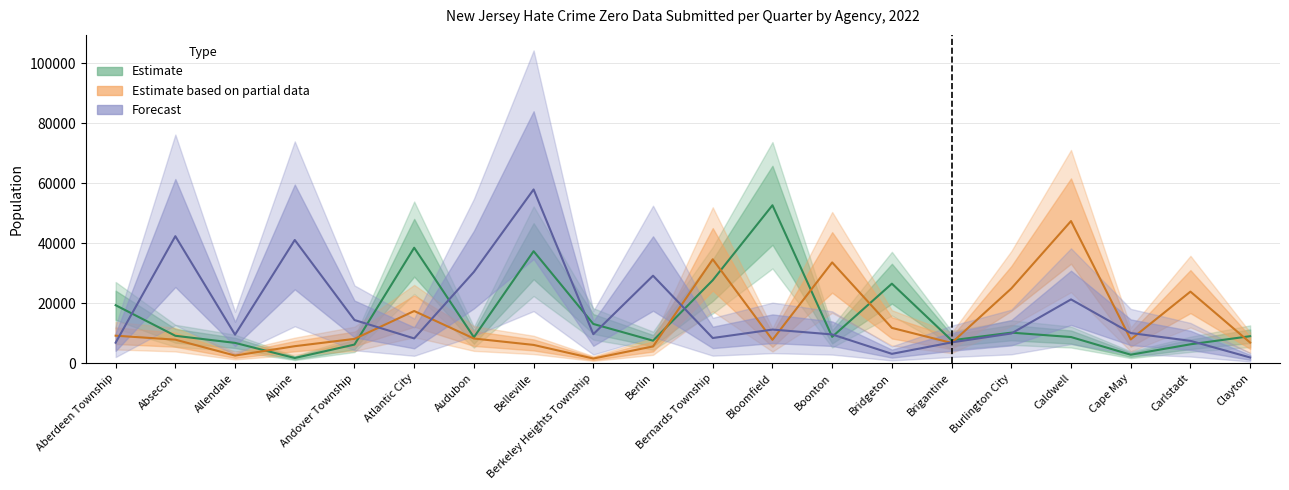

At which category does Estimate reach its first local valley?

Alpine